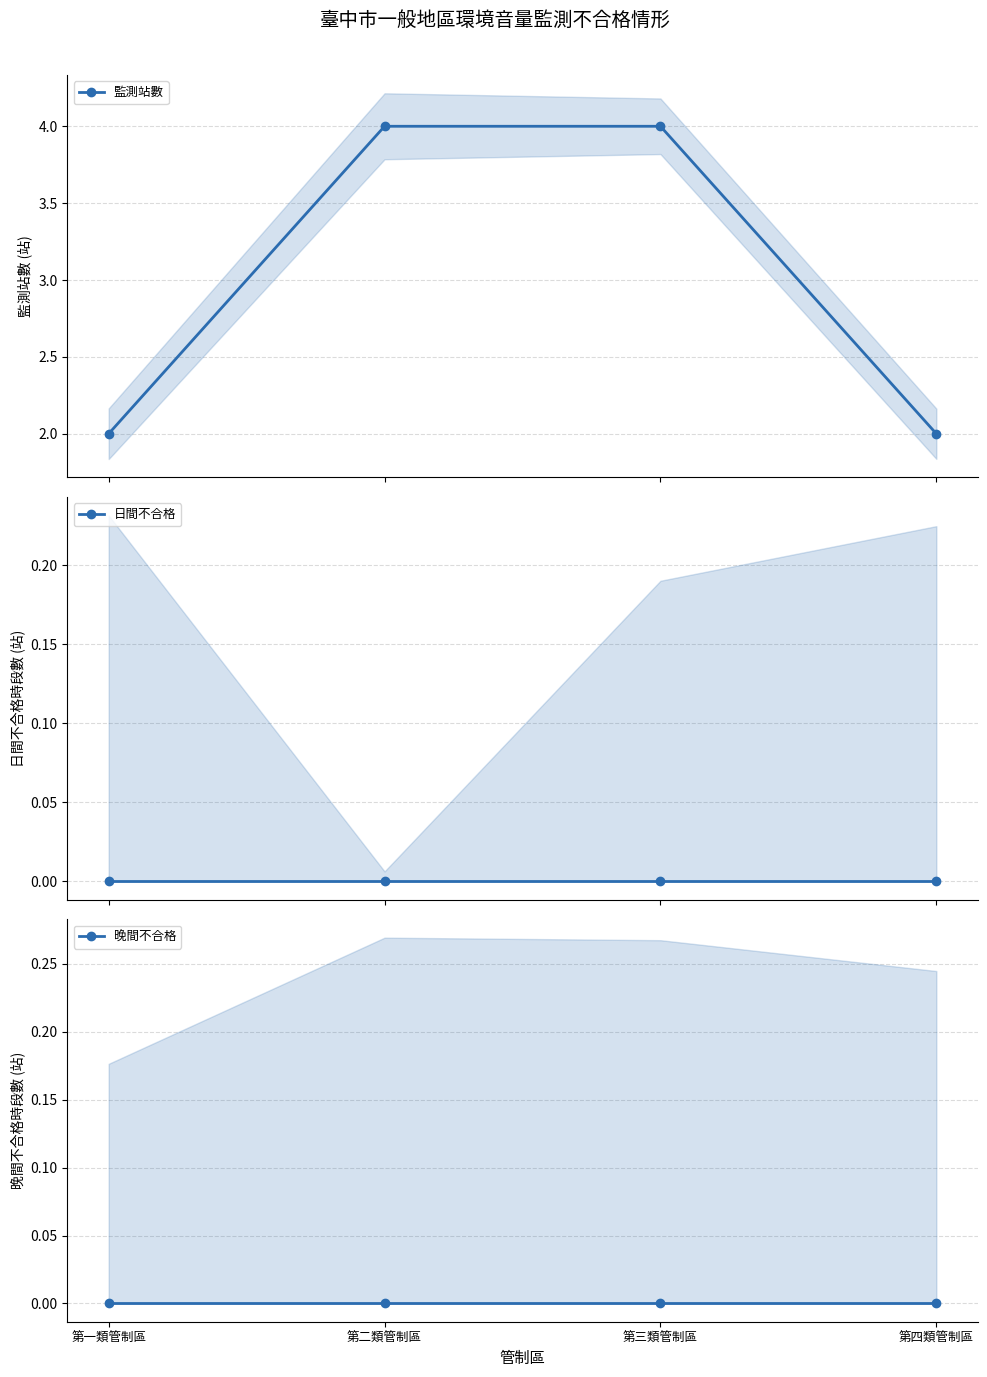

What is the sum of all 監測站數 values?

12